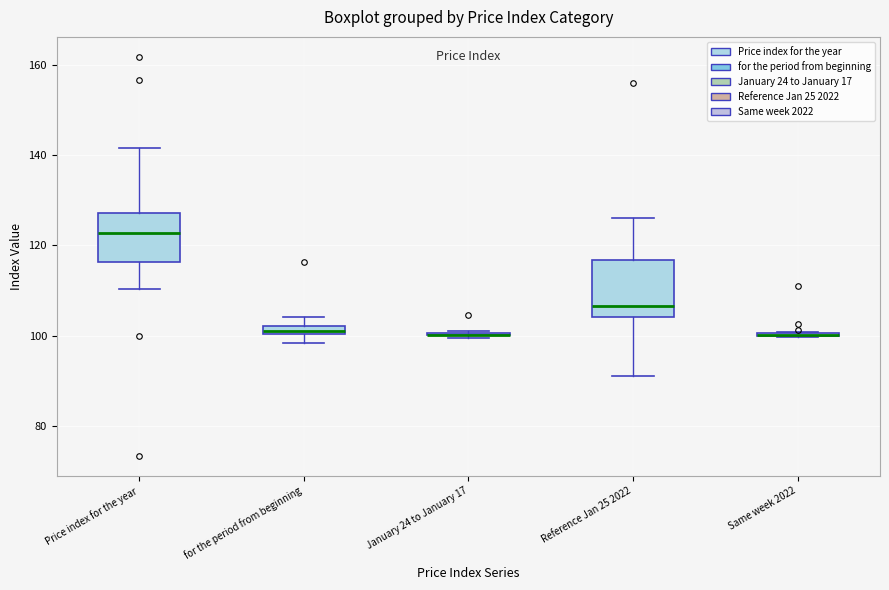

Where is the lower edge of the box for Reference Jan 25 2022 on the y-axis? The values are not printed on the chart, so give them approximately, as read against the axis.

104